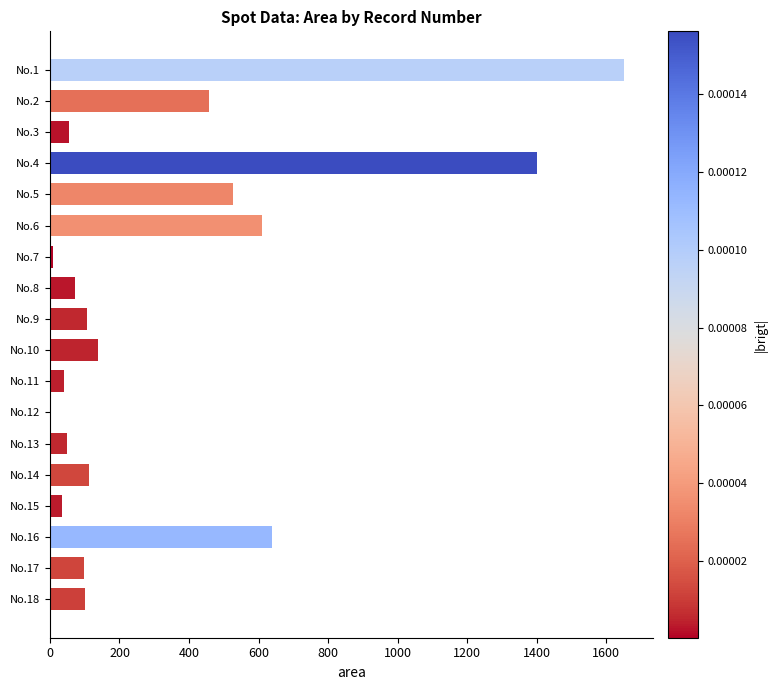

What is the average value?

339